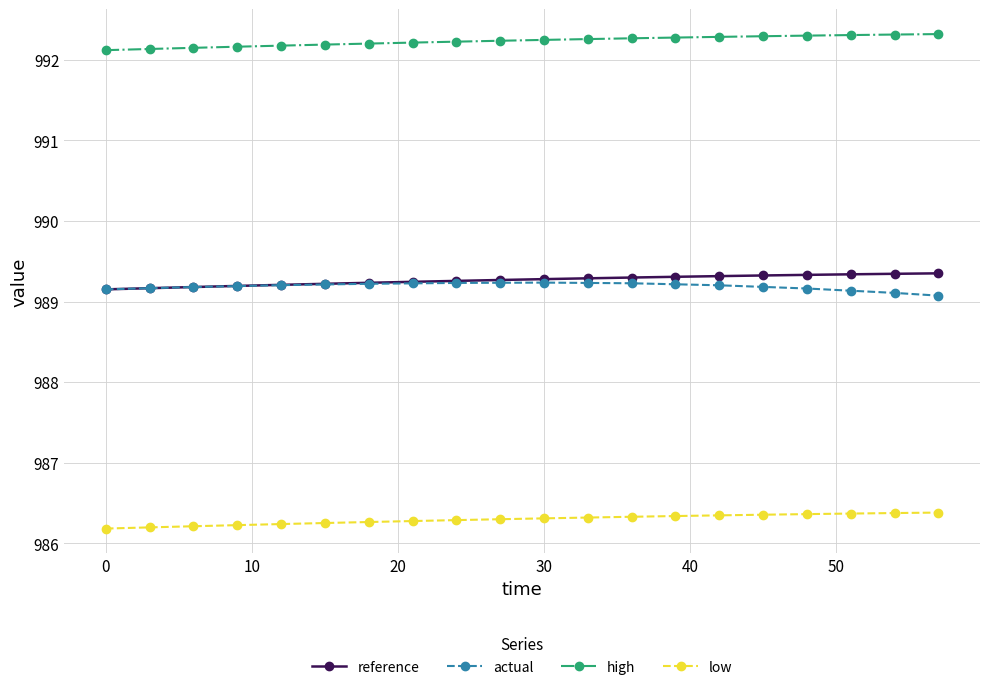

What is the value of the actual point at the 12th from the left?

989.2